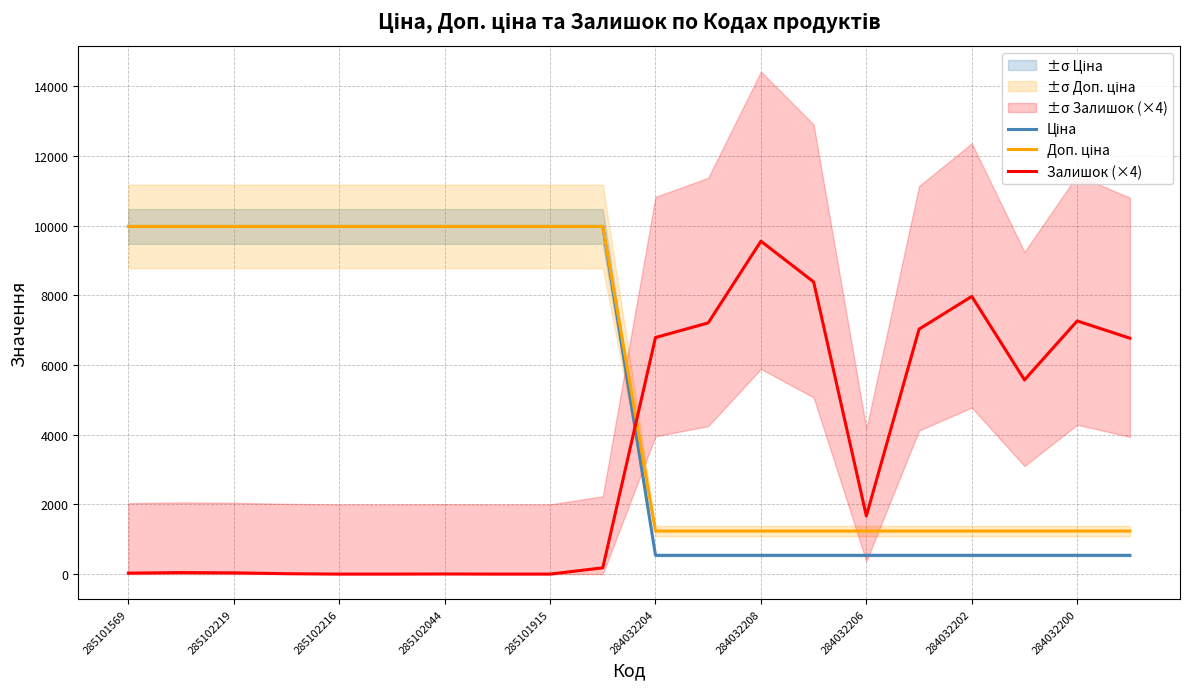

The value of Залишок (×4) at 285102216 is 0.0. True or false?

True